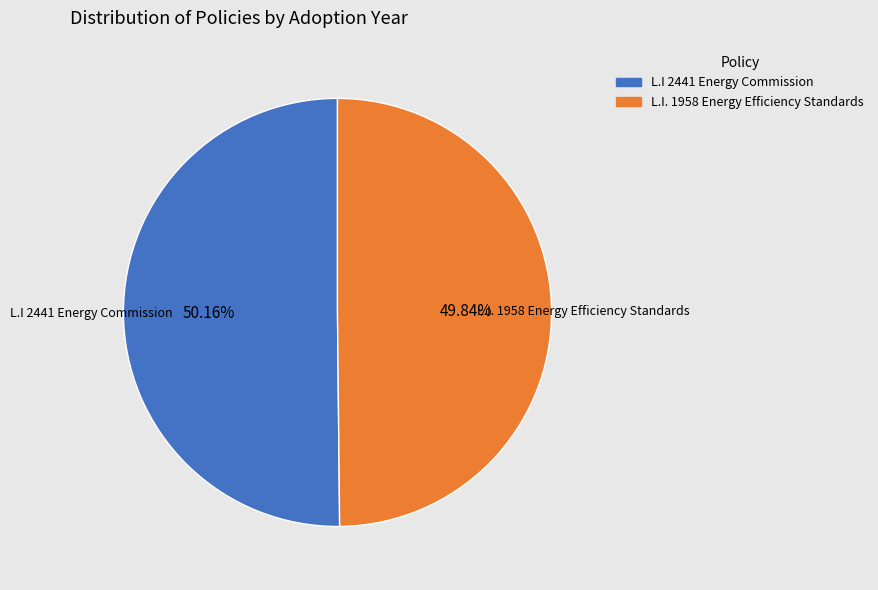

Is there a majority slice in this chart?

Yes